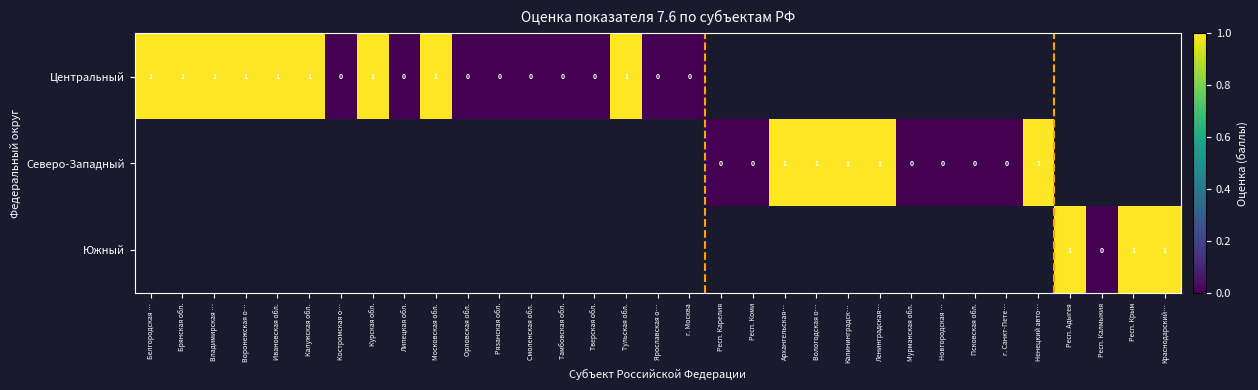

At how many categories does at least one series exceed 0?

17